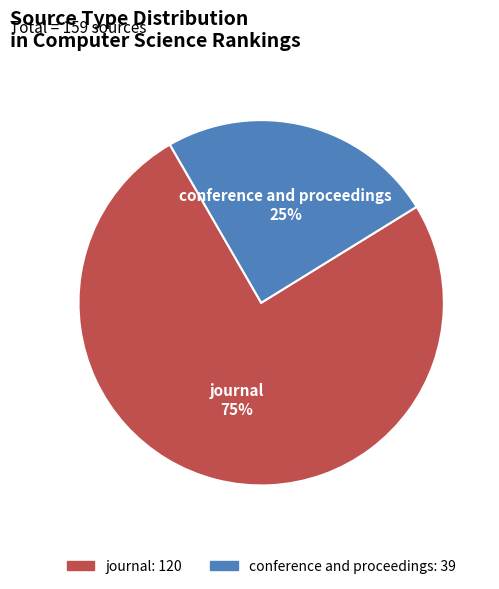

Is it true that journal is 75% of the pie?

True